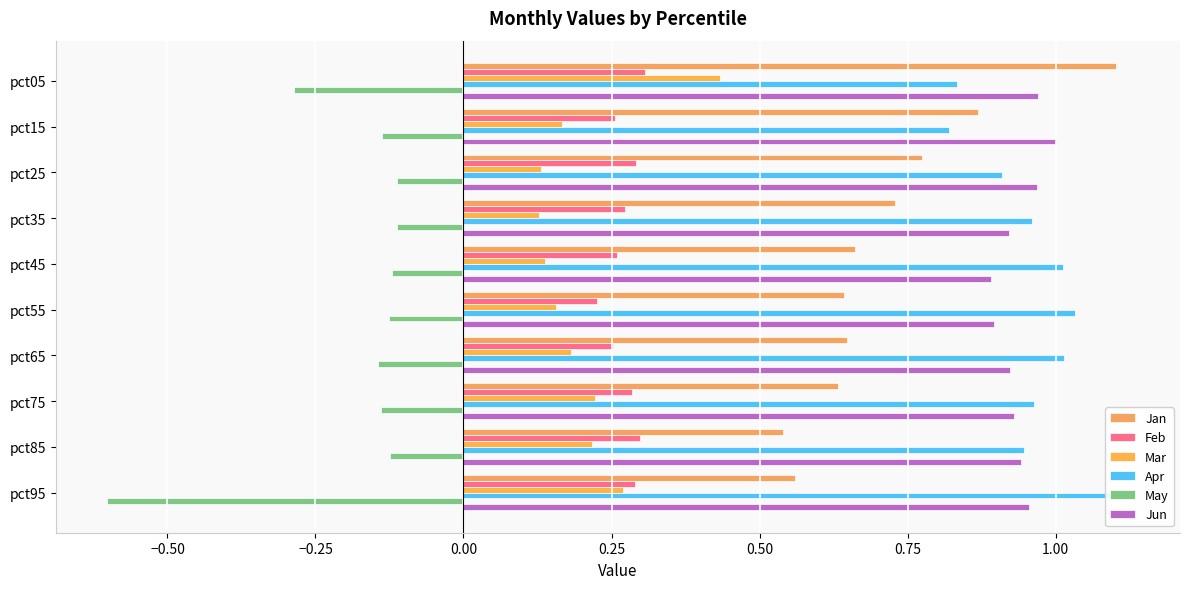

Does the chart contain stacked bars?

No